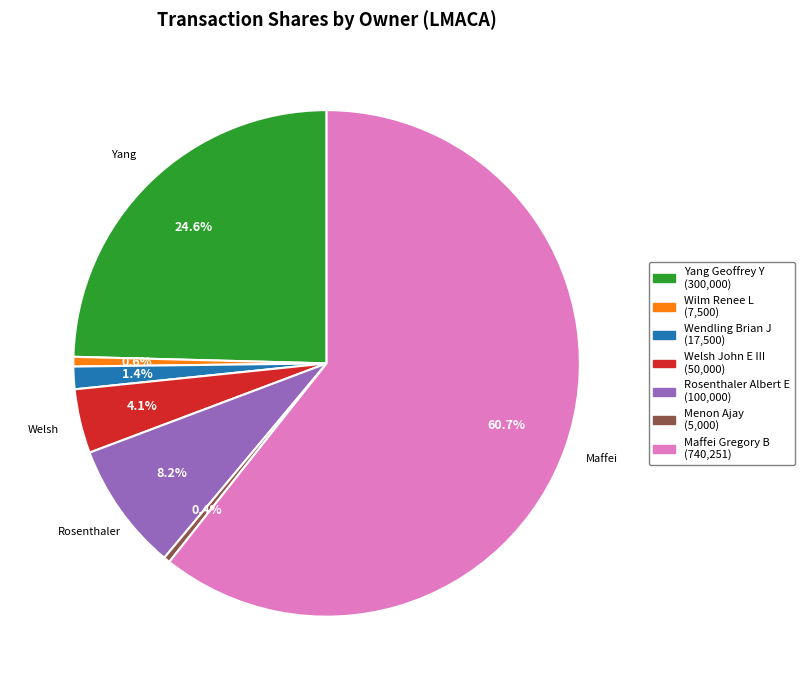

Does any single category account for the majority?

Yes